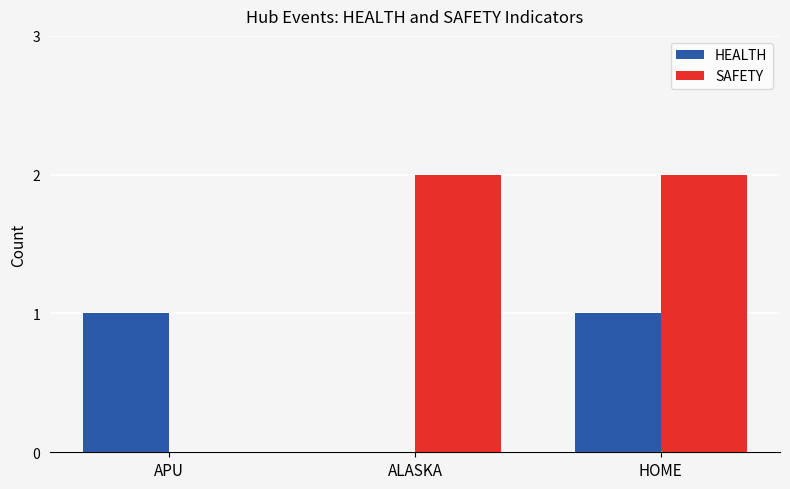

What is the average value of the SAFETY series?

1